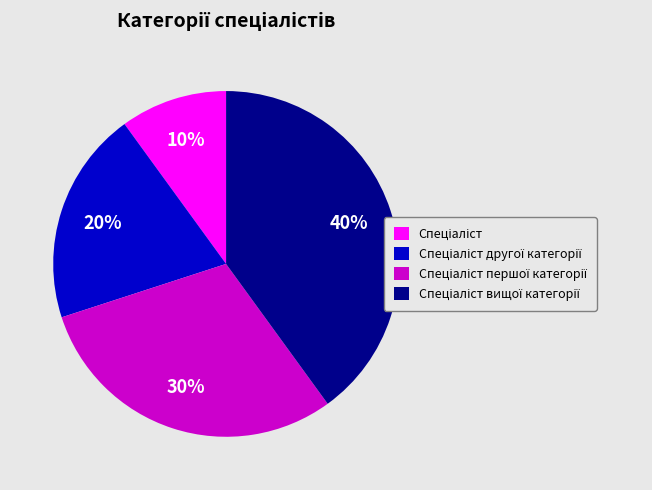

Is there a majority slice in this chart?

No